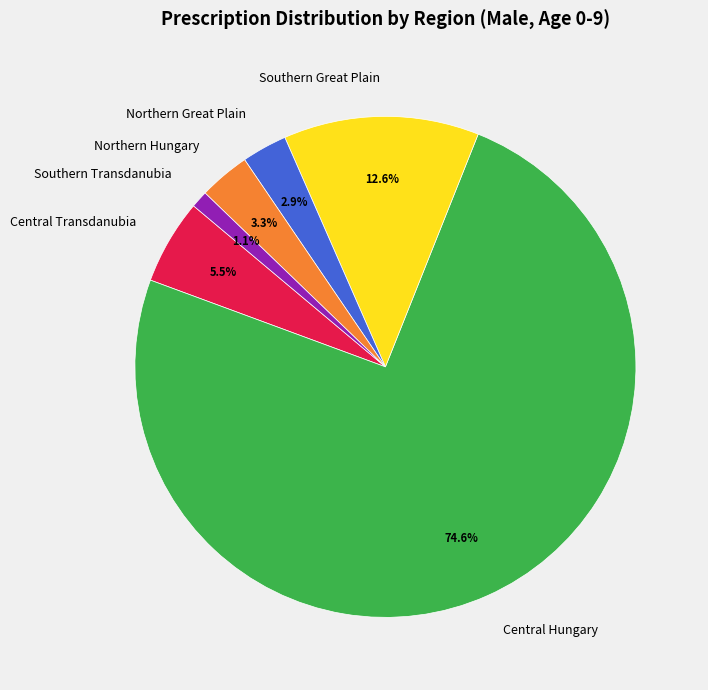

How many segments does this pie chart have?

6